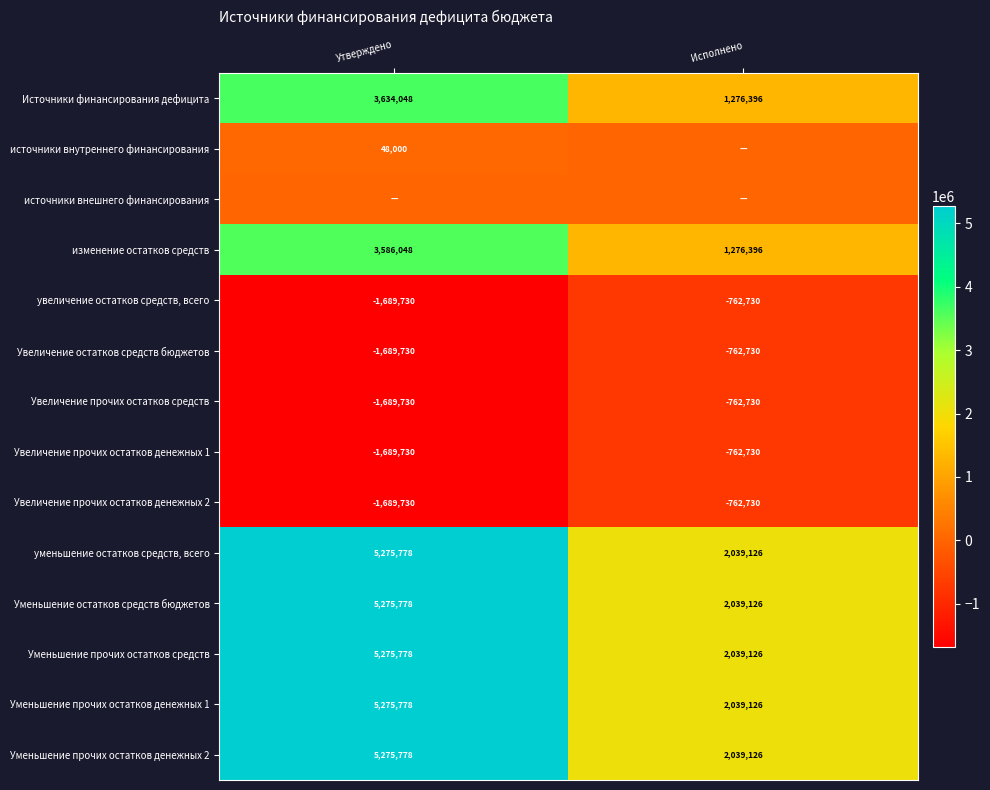

True or false: Источники финансирования дефицита has a value of 1515409.3 at Утверждено.

False